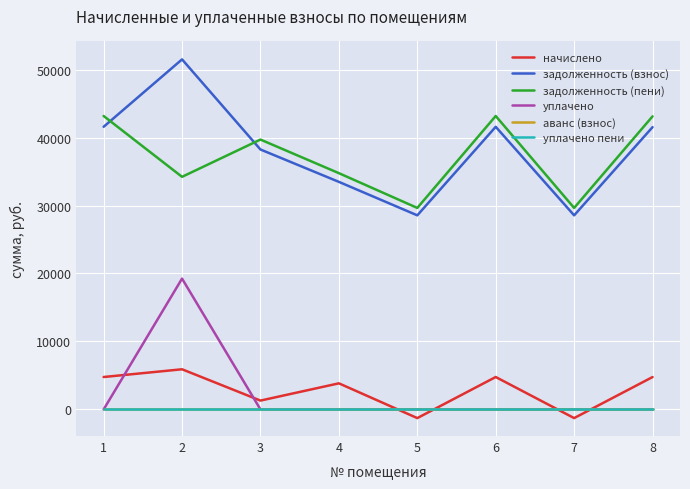

Does the chart have visible grid lines?

Yes